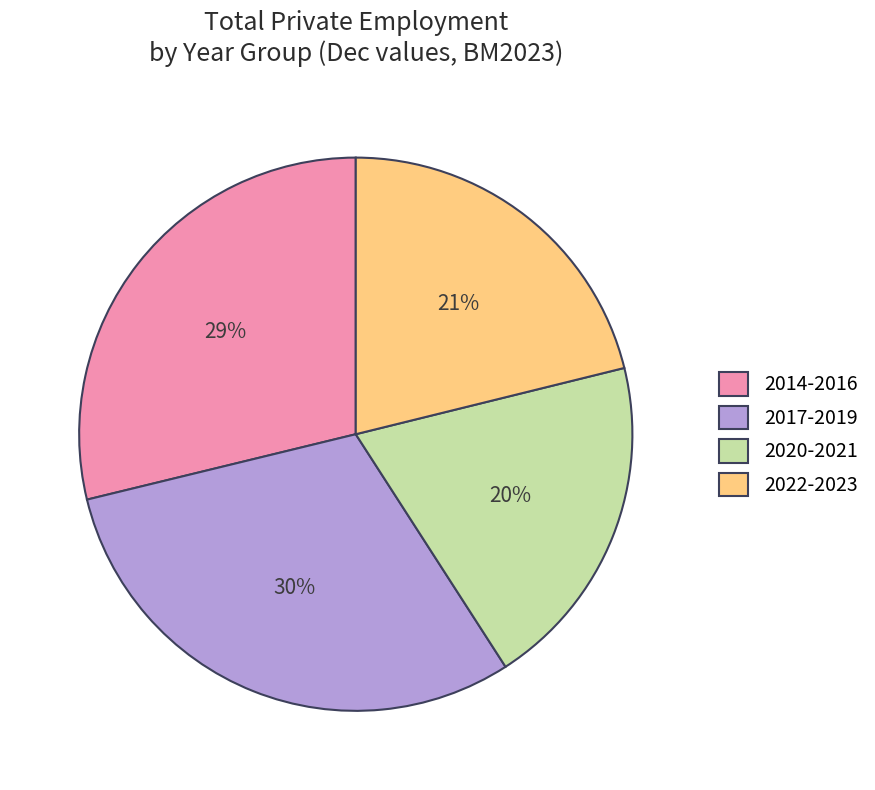

Between 2022-2023 and 2017-2019, which is larger?

2017-2019